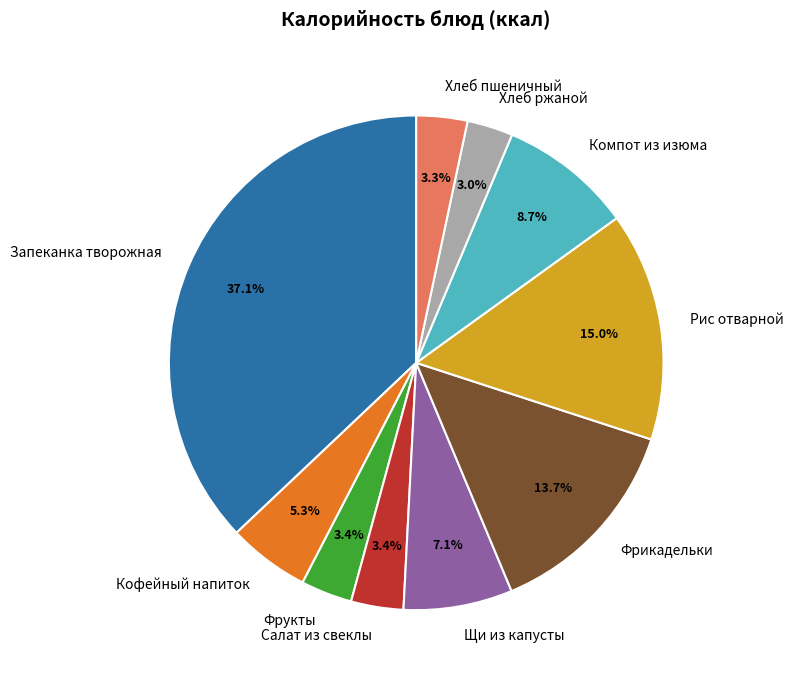

Combined, do Хлеб пшеничный and Фрикадельки account for over 50%?

No